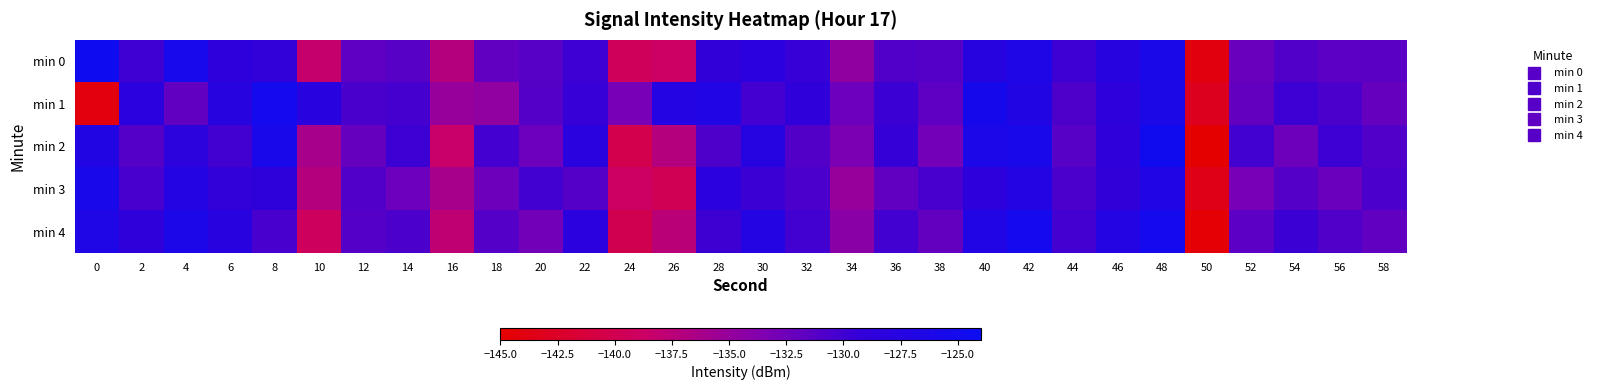

Rank the series at 6 from highest to lowest value.

min 1, min 4, min 0, min 3, min 2